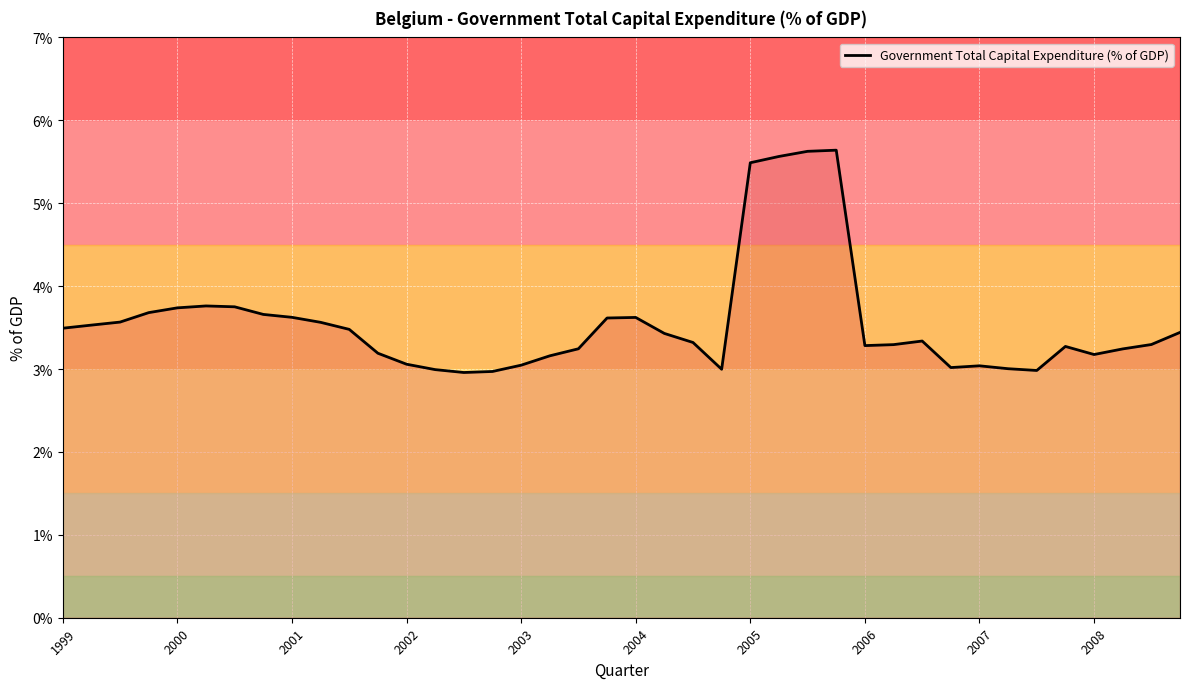

What is the greatest value displayed?

5.6